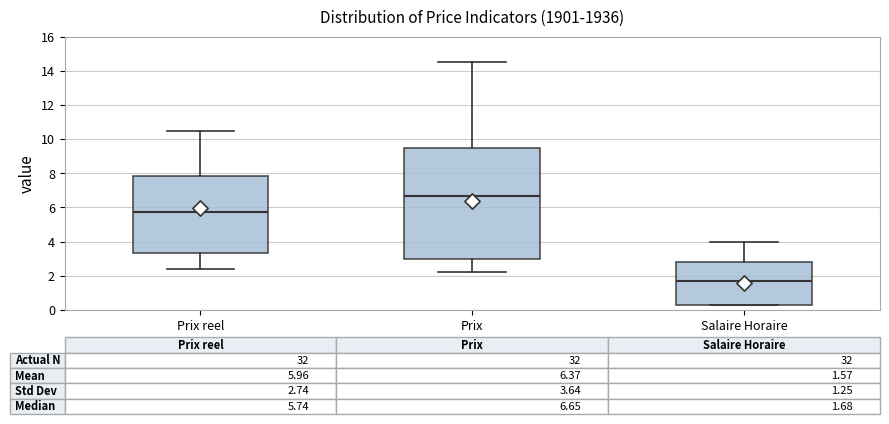

Which box is the tallest, from its lower edge to its upper edge?

Prix